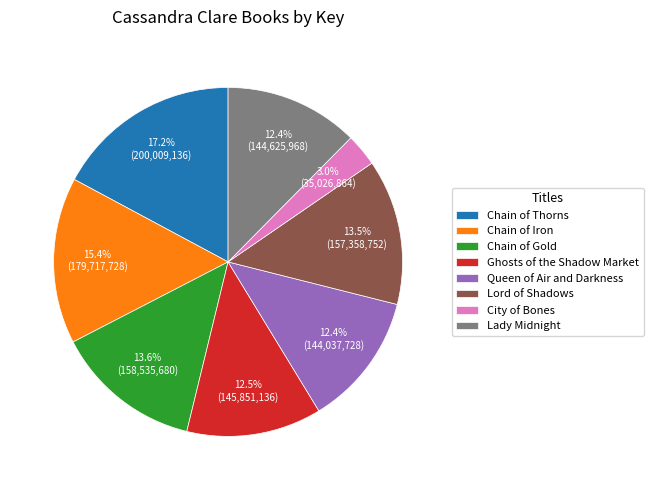

What percentage is the Chain of Iron slice, to the nearest percent?

15%